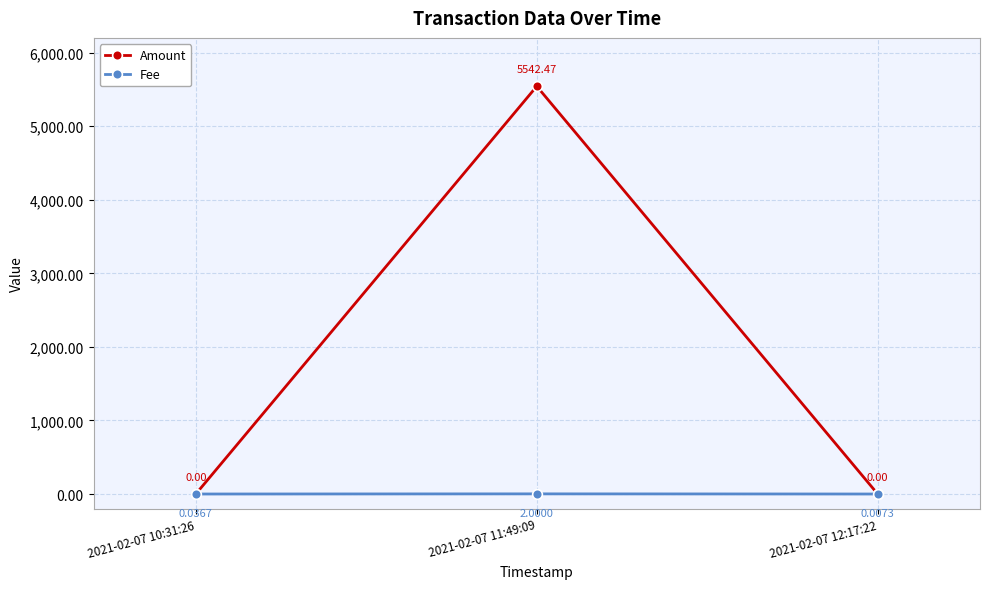

What are all the series names shown in the legend?

Amount, Fee